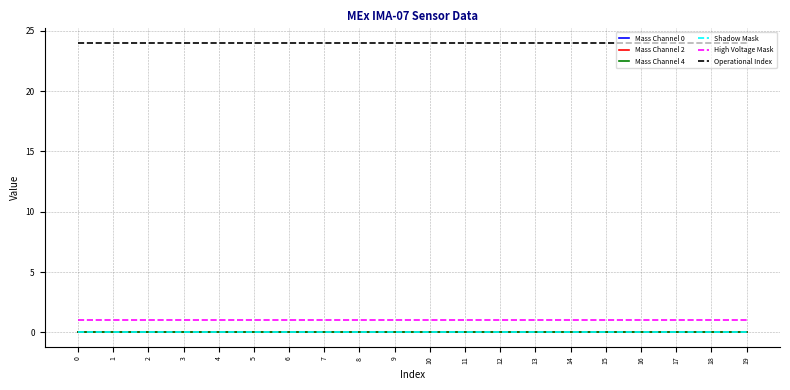

Does the chart have visible grid lines?

Yes